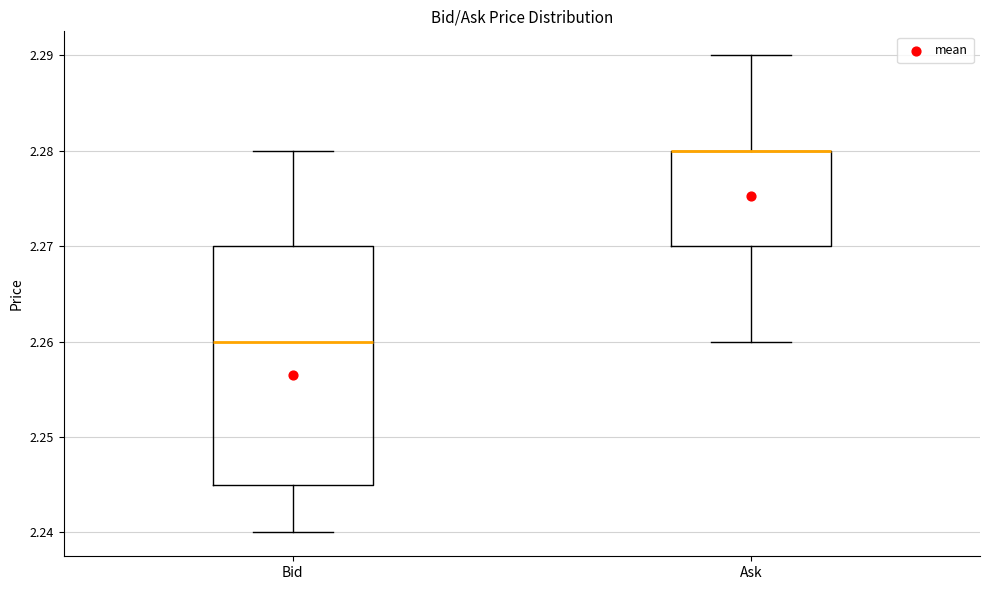

Where does the lower whisker of the box for Bid end on the y-axis? The values are not printed on the chart, so give them approximately, as read against the axis.

2.240